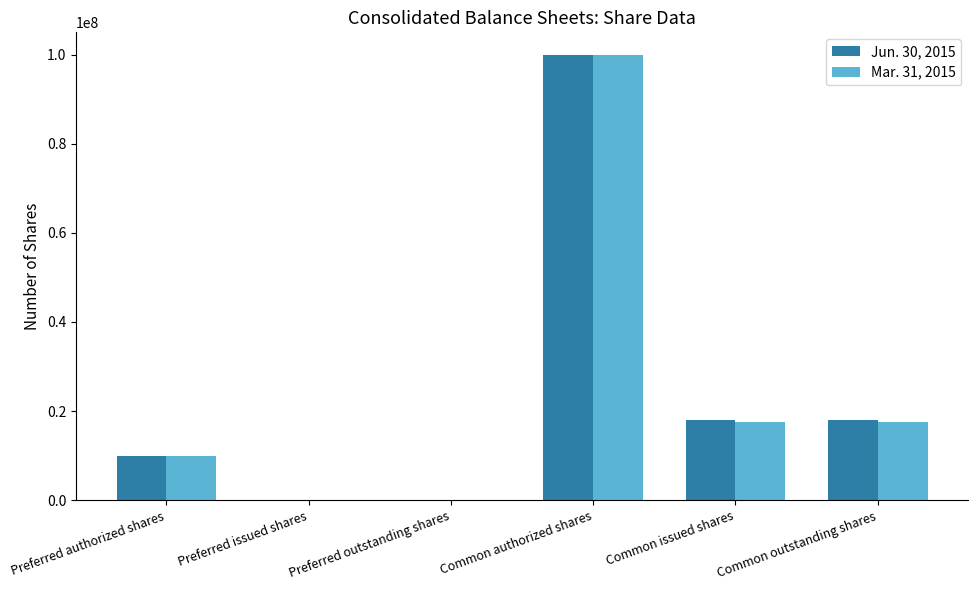

What is the total value across all series at Common outstanding shares?

35629200